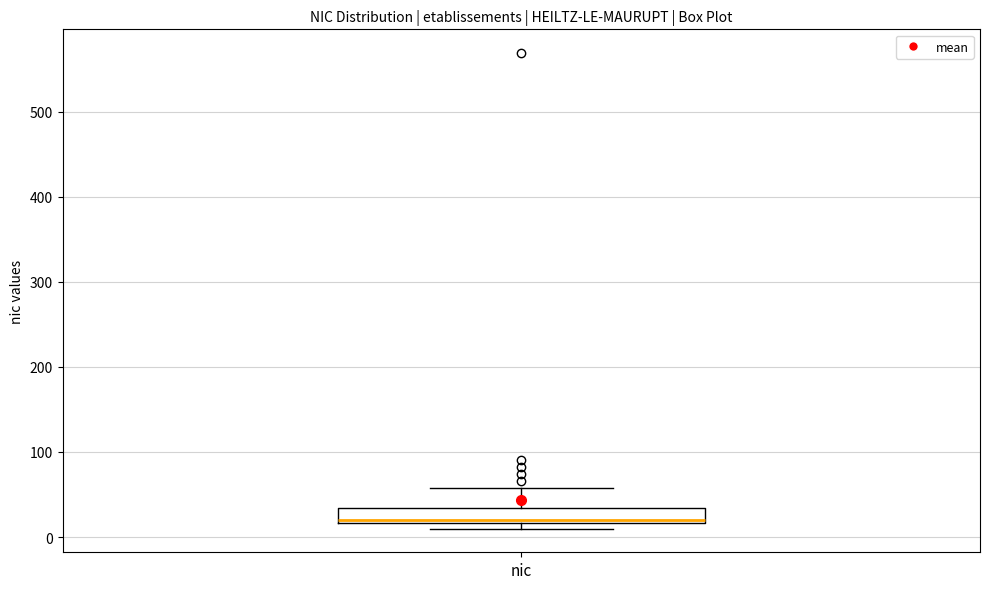

Transcribe this box plot: give where the median line is, the range the box spans, and where the two whiskers end, as read against the y-axis. The values are not printed on the chart, so give them approximately, as read against the axis.

median 20 (just above the box's lower edge), box 20 to 30, whiskers 10 to 60